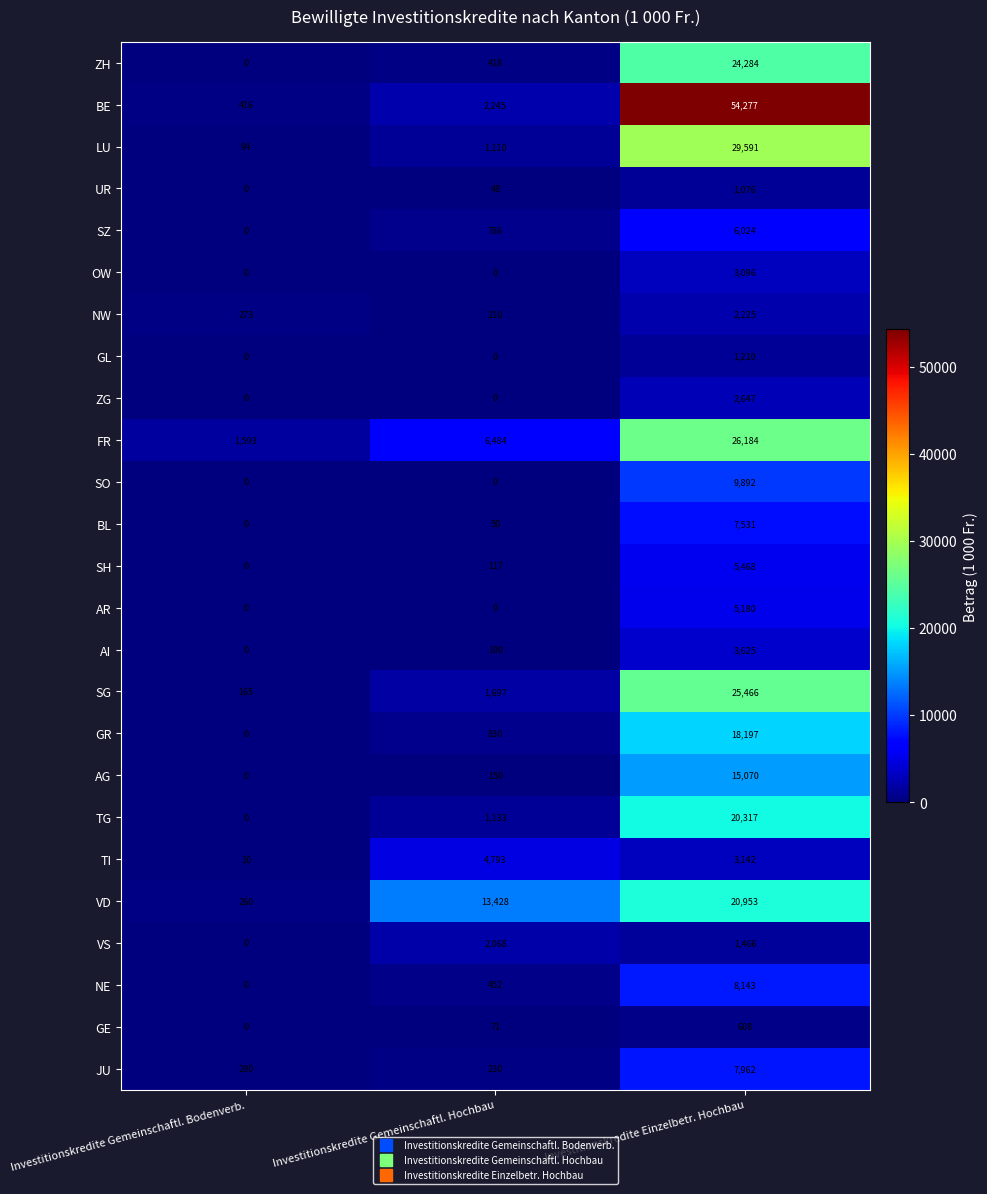

The AG series shows 0 at Investitionskredite Gemeinschaftl. Bodenverb.. True or false?

True